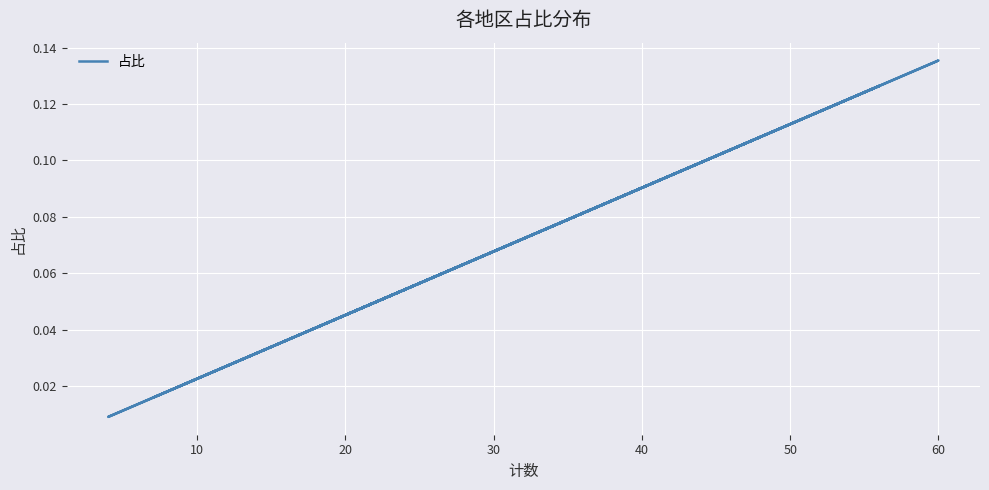

True or false: the data shows 0.1 at 40.

True